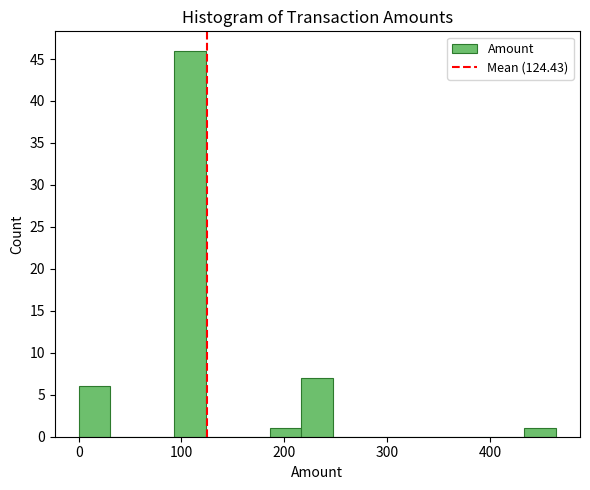

Read against the x-axis, roughly where is the centre of the tallest bar?

110